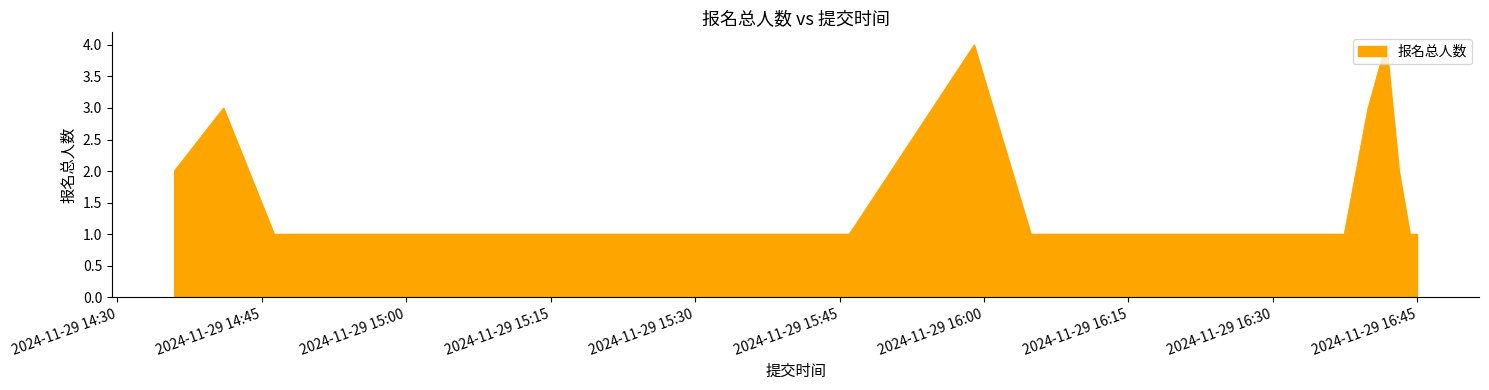

Between 2024-11-29 15:46:00 and 2024-11-29 14:35:54, which is larger?

2024-11-29 14:35:54